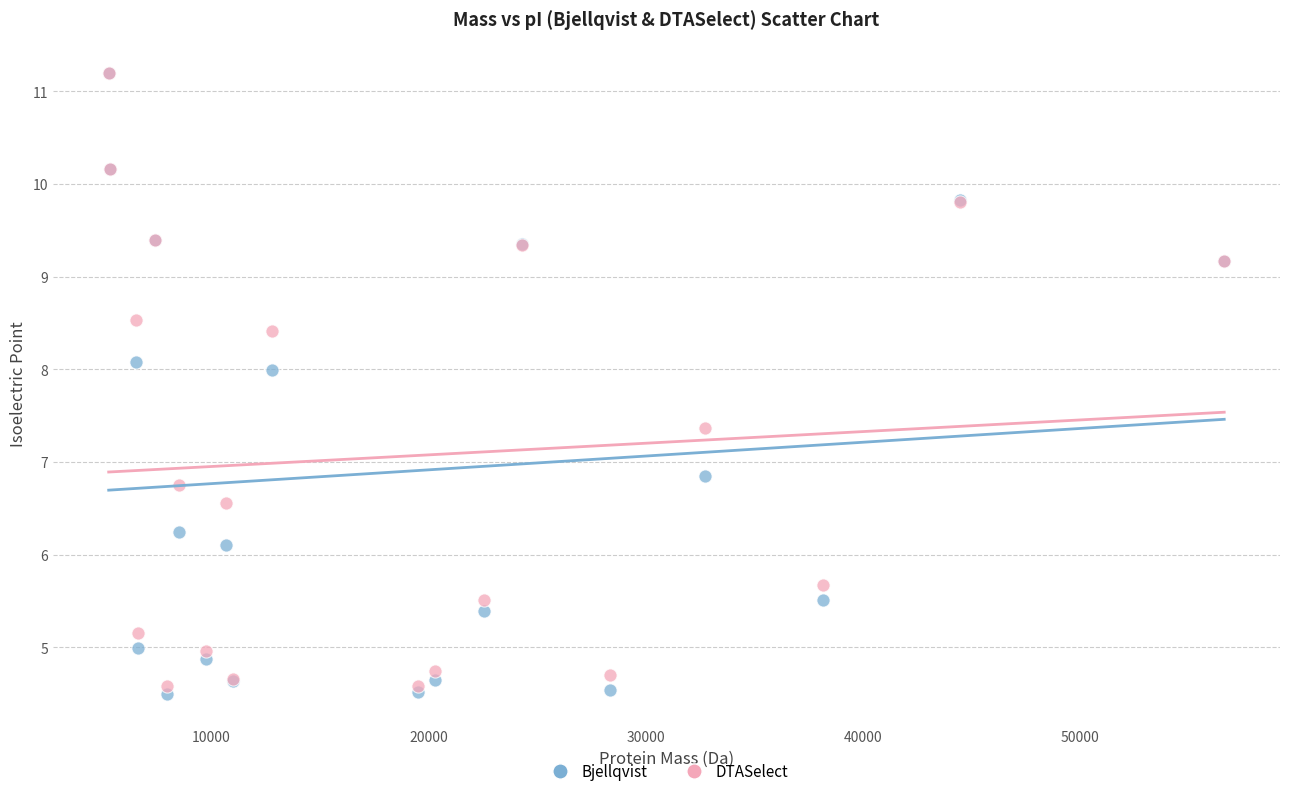

Which series has the widest spread of Y values?

Bjellqvist